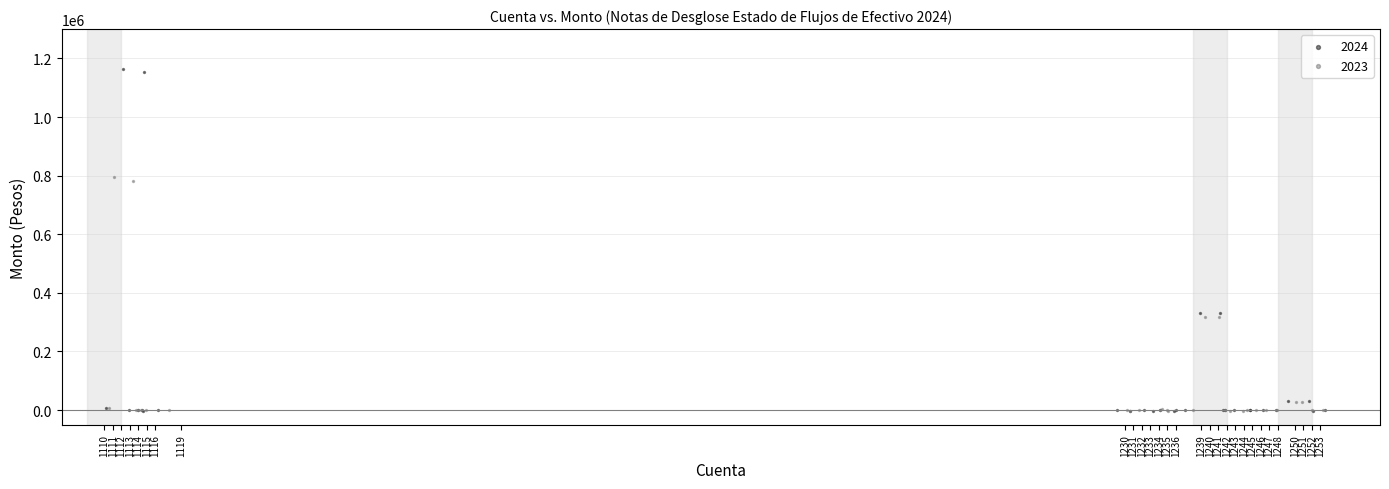

Which series reaches the maximum Y coordinate?

2024